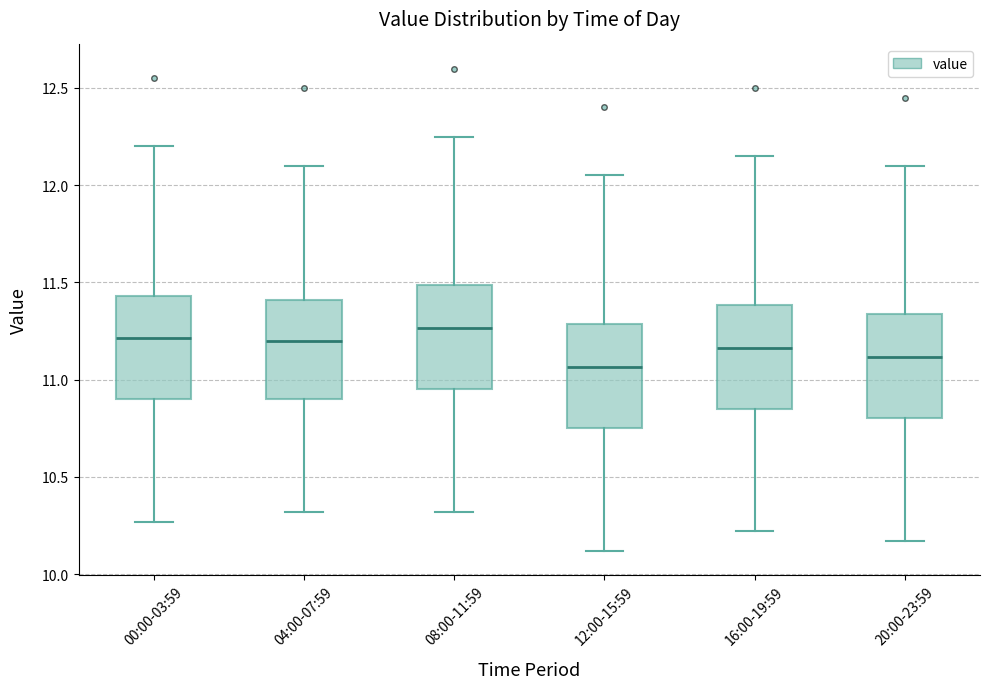

Where does the median line of the box for 00:00-03:59 sit on the y-axis? The values are not printed on the chart, so give them approximately, as read against the axis.

11.20